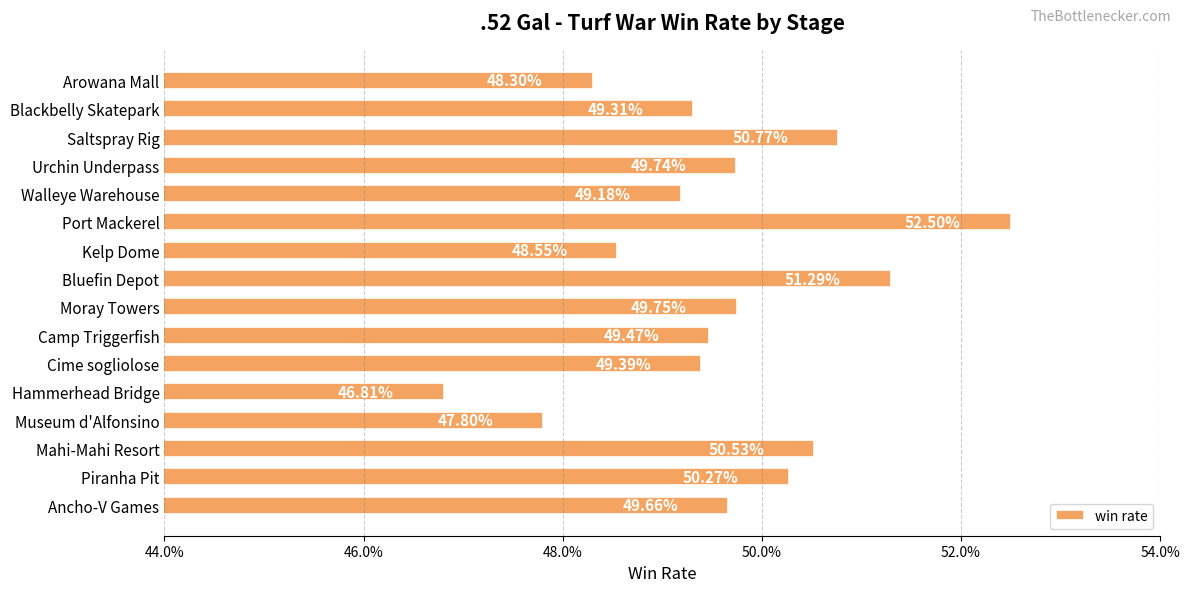

What is the maximum value shown in the chart?

0.5